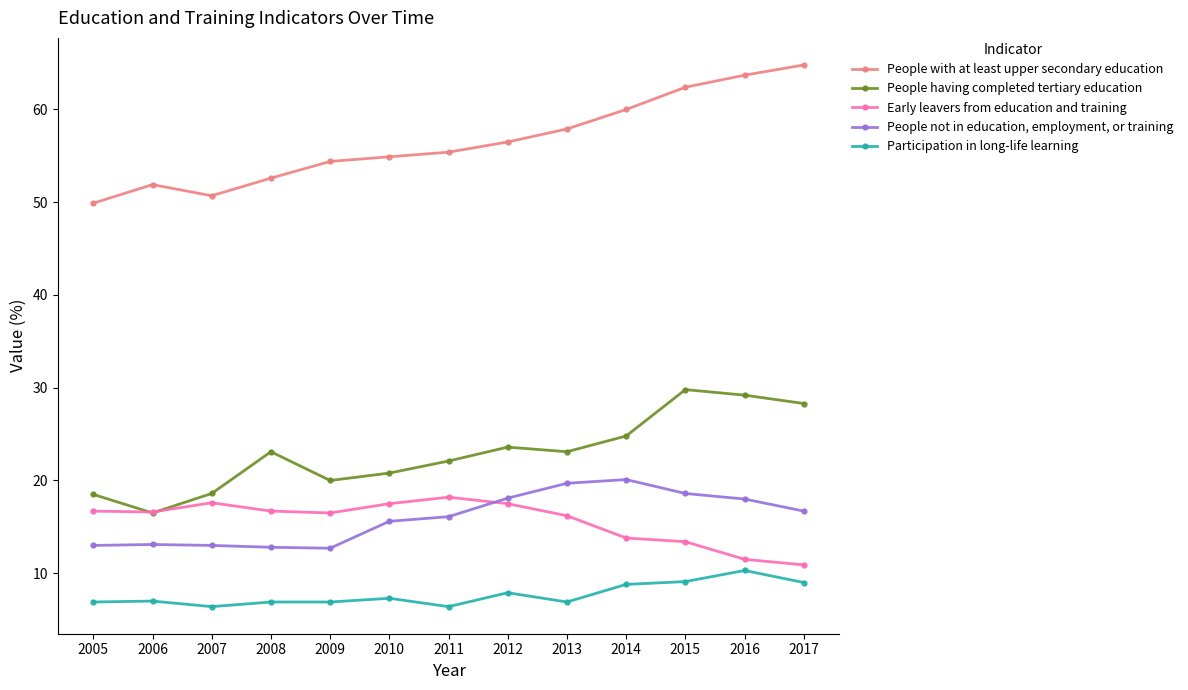

What is the value of the Early leavers from education and training point at the 10th from the left?

13.8